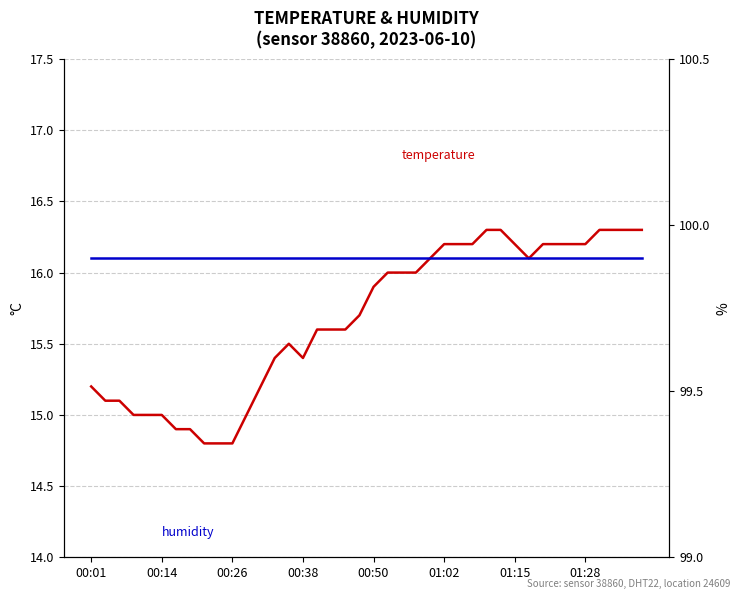

What is the total value across all series at 11?

114.9